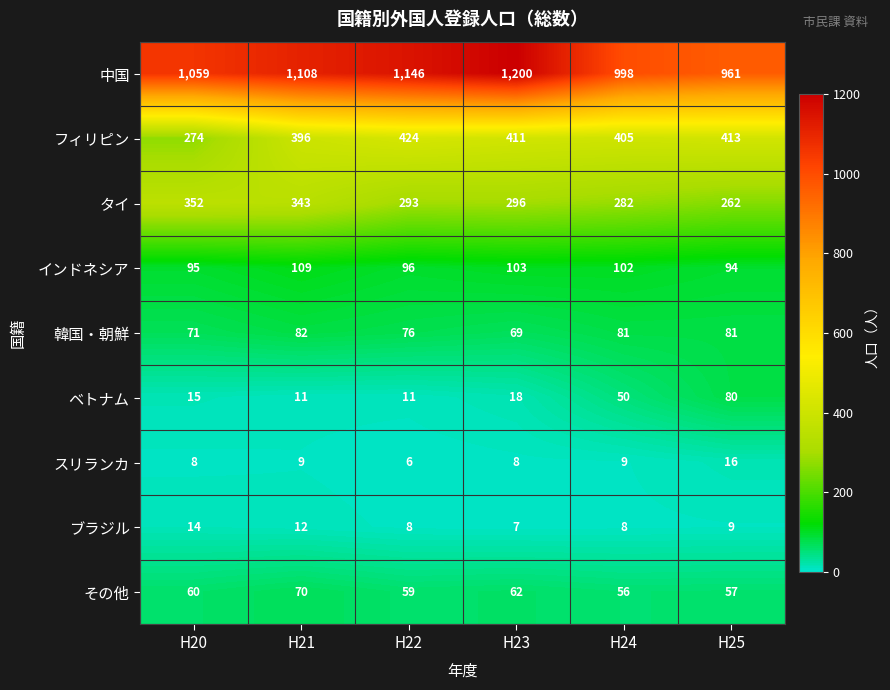

Read the タイ value at H20, to the nearest 10.

350